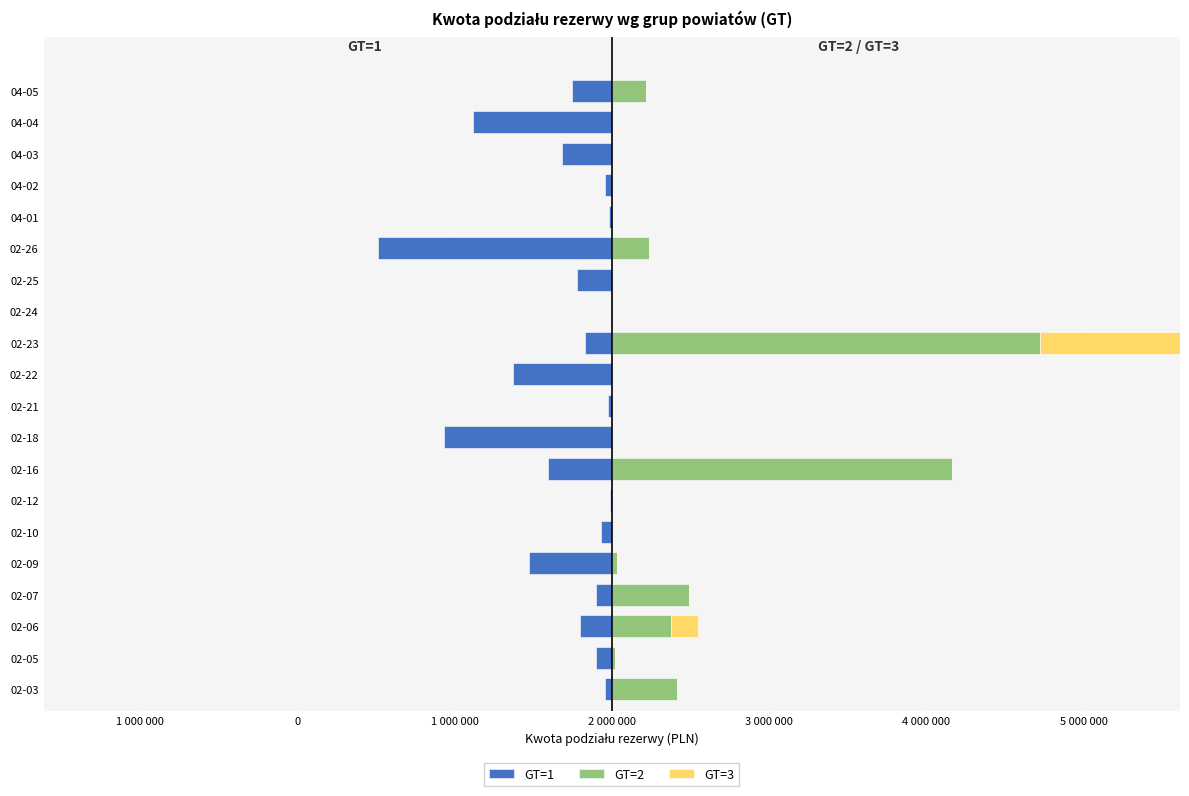

How many series are shown in this chart?

3